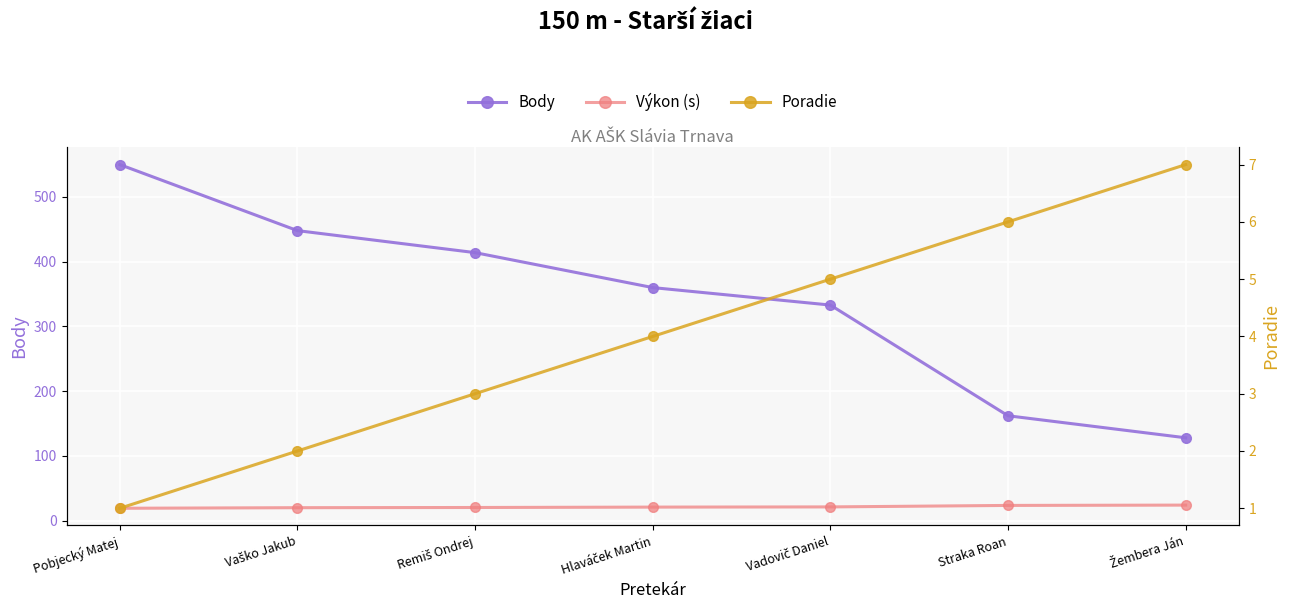

What is the label of the 5th point from the right?

Remiš Ondrej